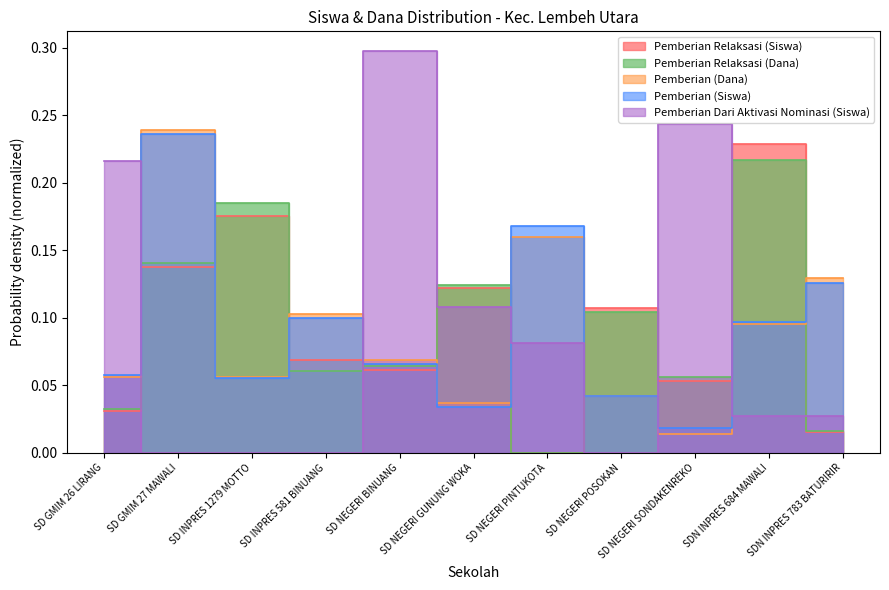

Does the chart display data point markers on the line(s)?

No